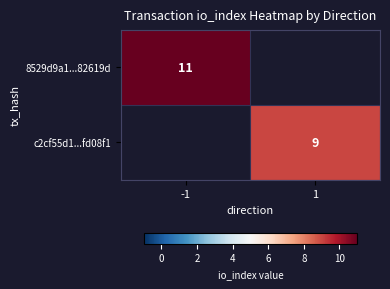

Is it true that 8529d9a1...82619d equals 2 at -1?

False